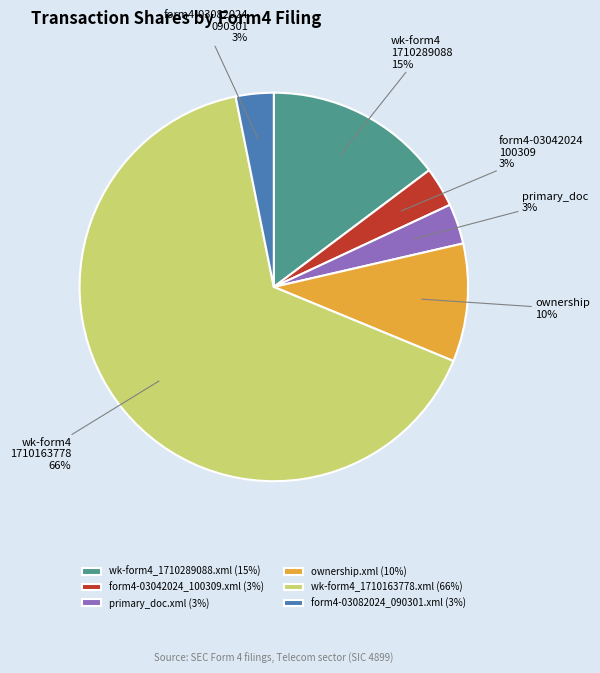

Is there a majority slice in this chart?

Yes